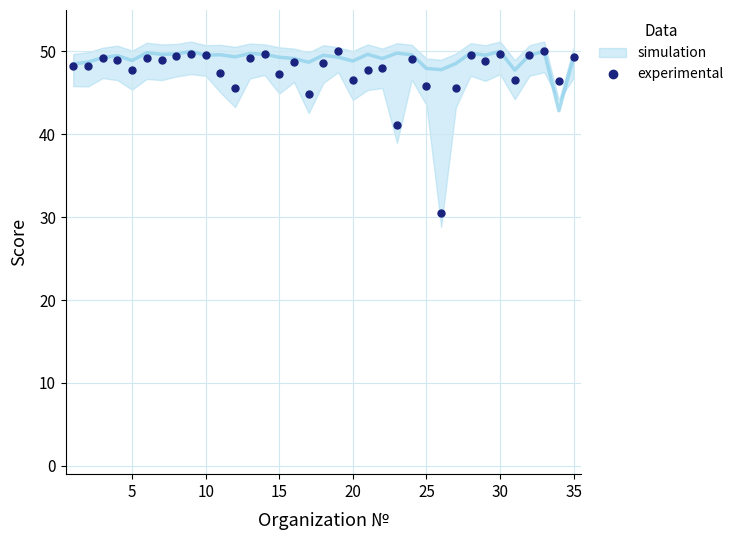

True or false: experimental has more than 1 interior local peaks.

True